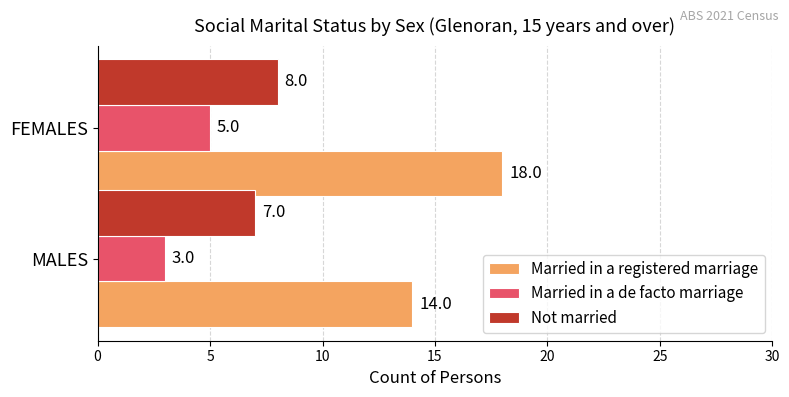

How many Married in a registered marriage values are between 14 and 18?

2